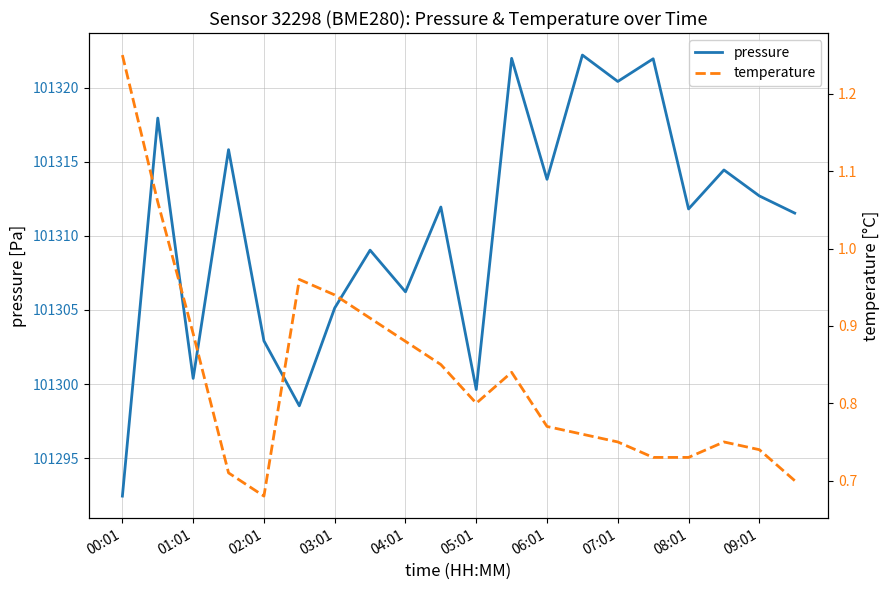

Which series has the largest range (max minus min)?

pressure